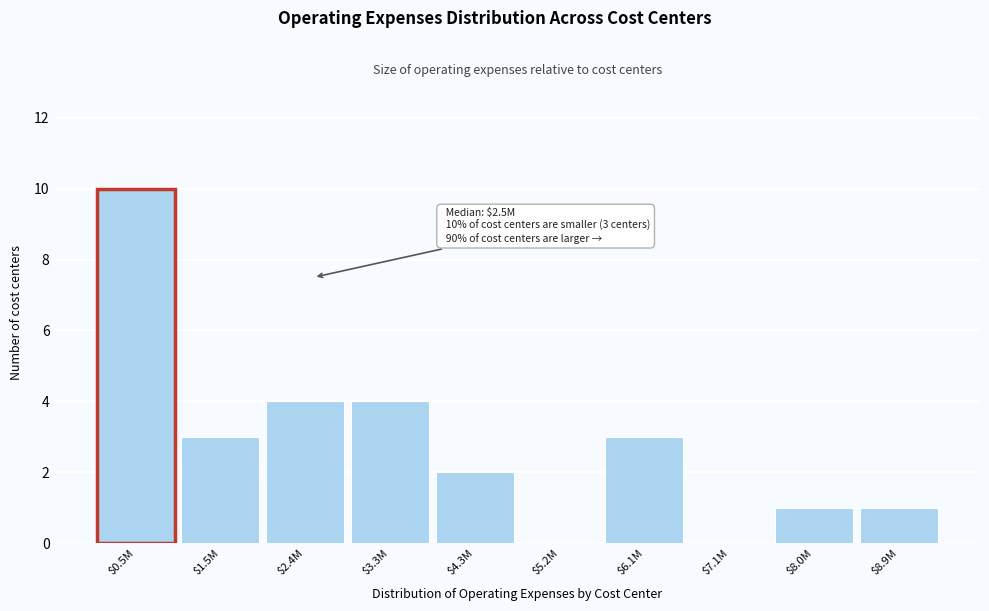

What is the sum of all values?

28